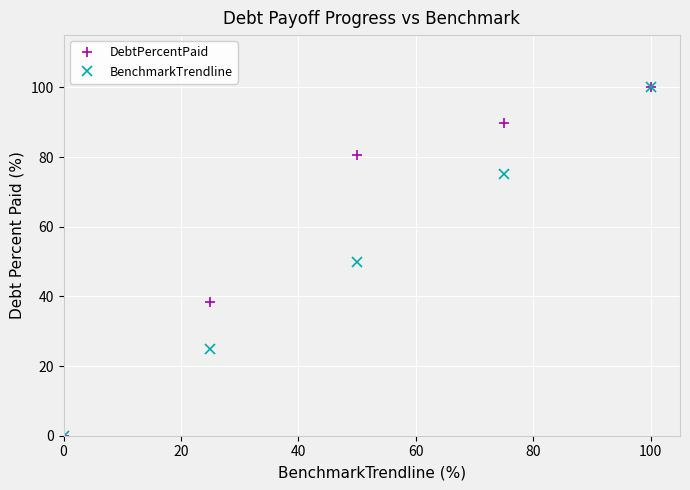

True or false: DebtPercentPaid has more than 1 points higher than both neighbors.

False